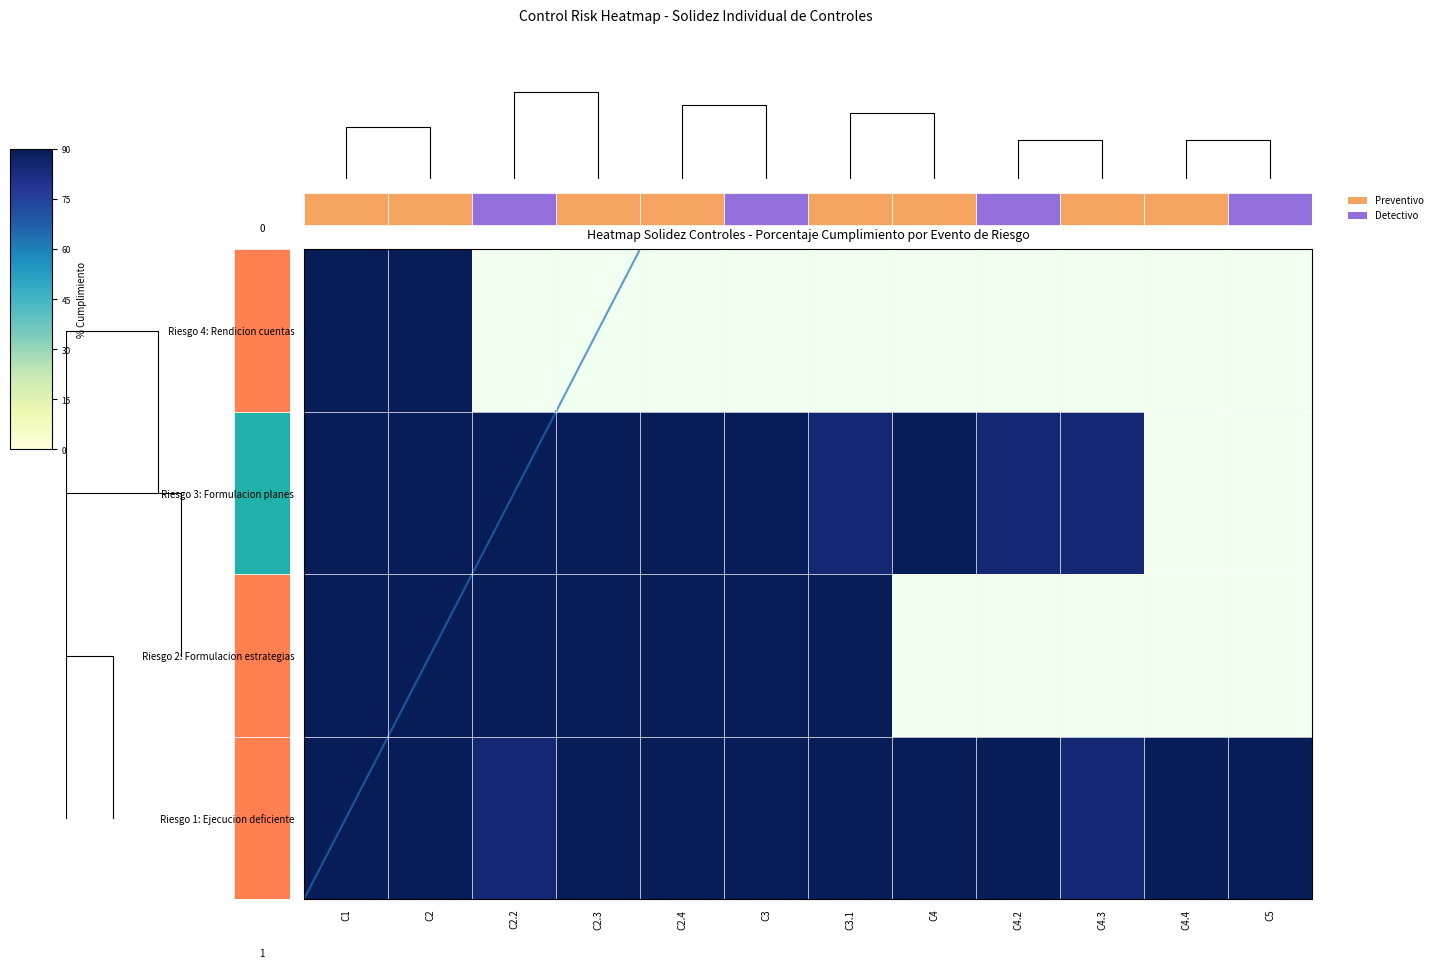

What is the highest value of the Riesgo 4: Rendicion cuentas series?

90.0